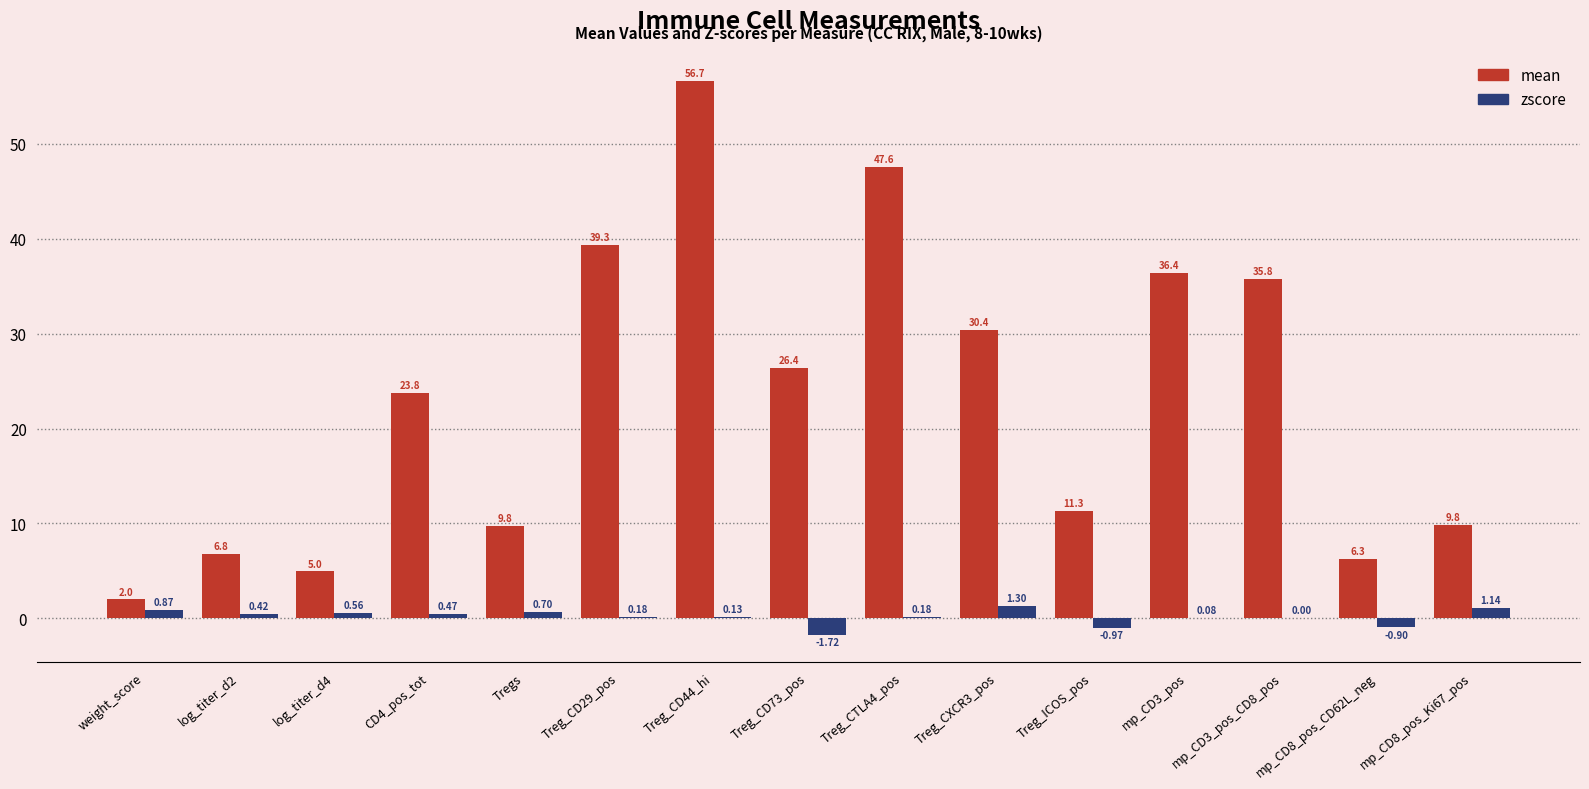

Are the bars horizontal?

No